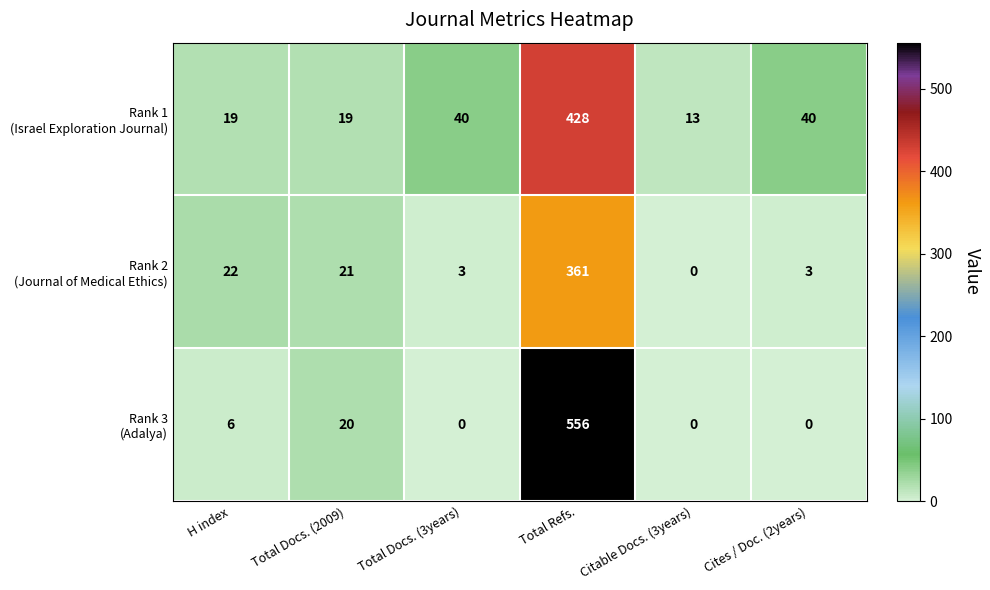

What is the difference between the highest and lowest values at H index?

16